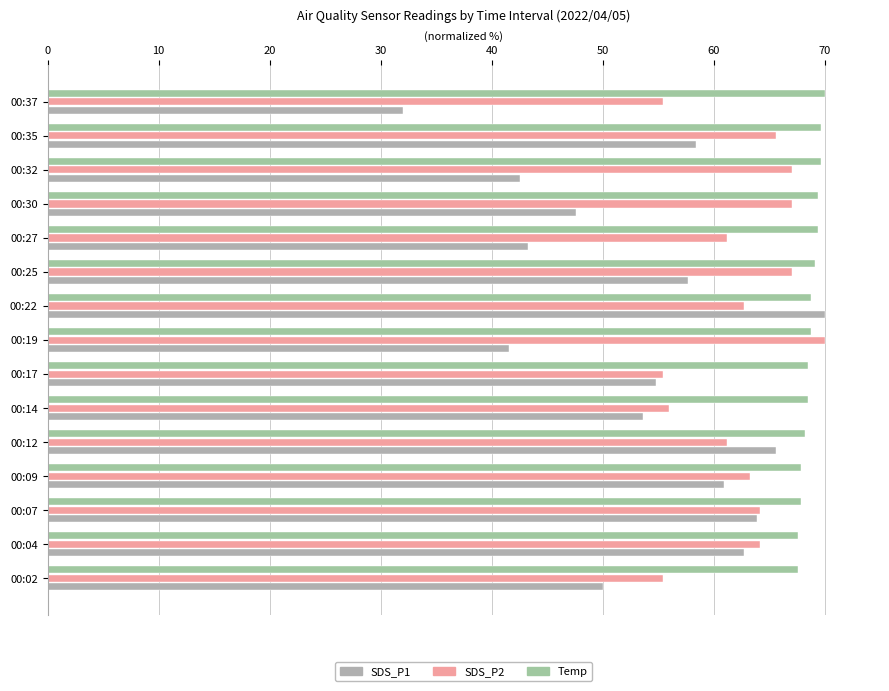

What is the minimum value shown in the chart?

32.0